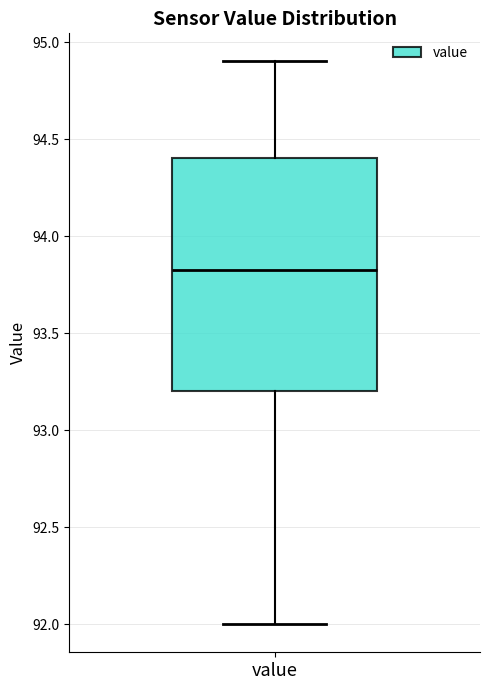

Where does the median line of the box for value sit on the y-axis? The values are not printed on the chart, so give them approximately, as read against the axis.

93.85